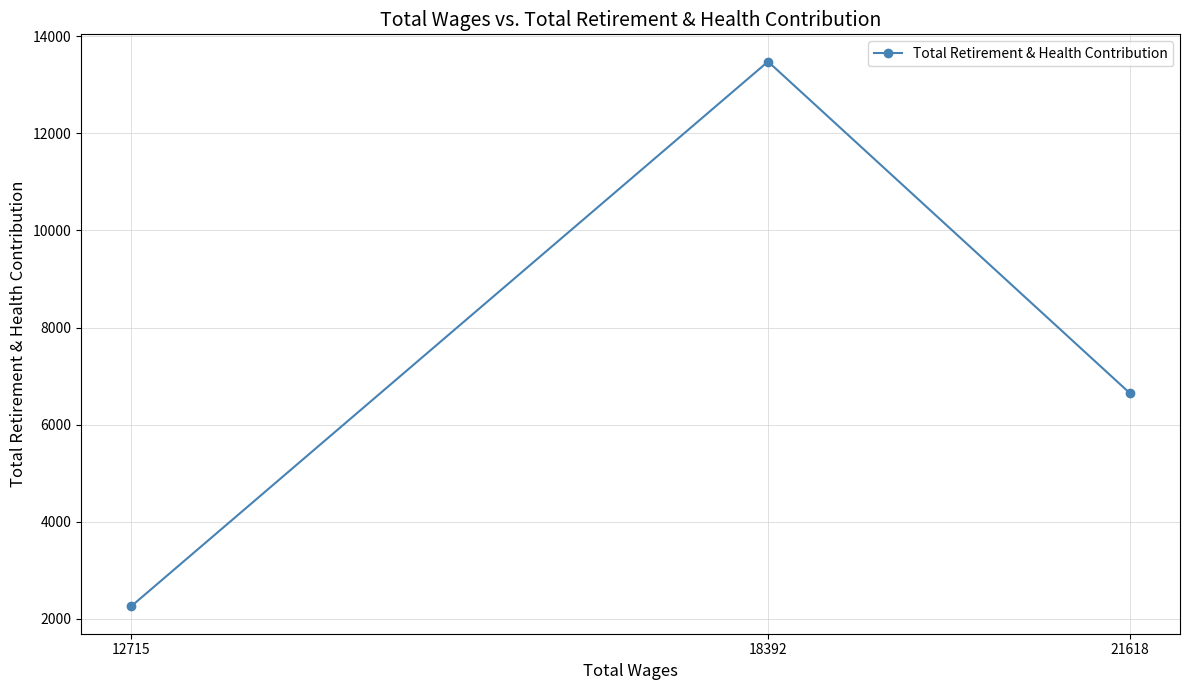

List the labels in order of value, largest first.

18392, 21618, 12715